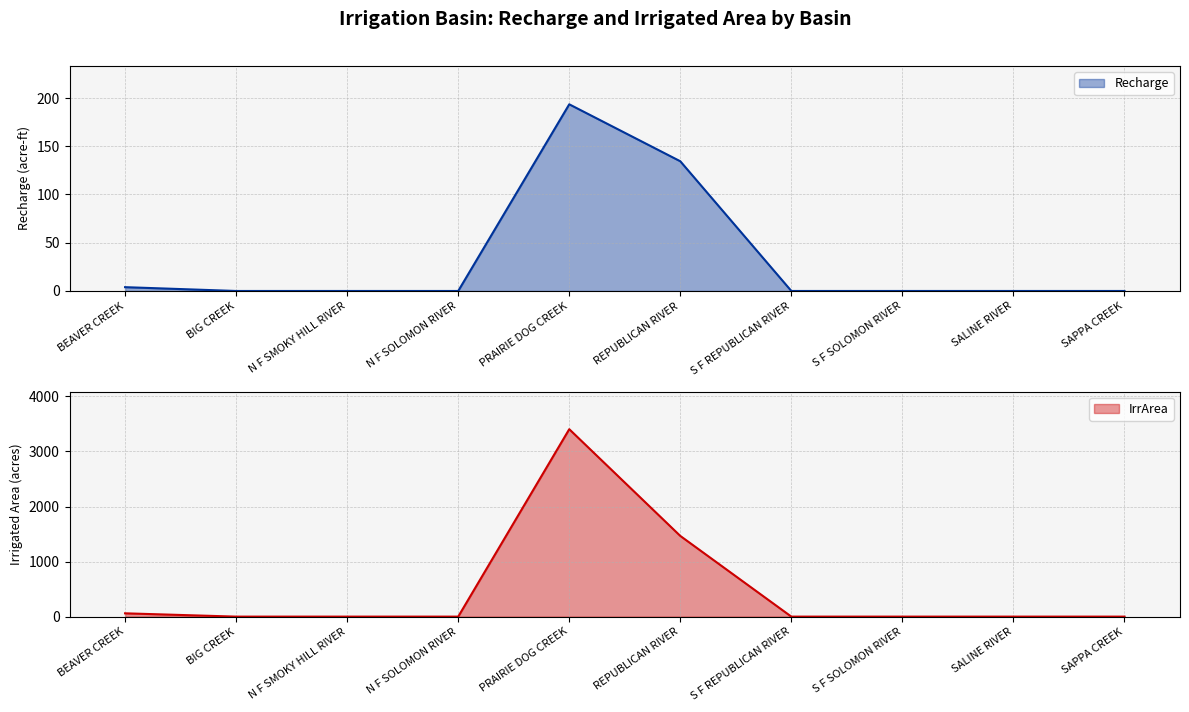

At how many categories does at least one series exceed 2975?

1